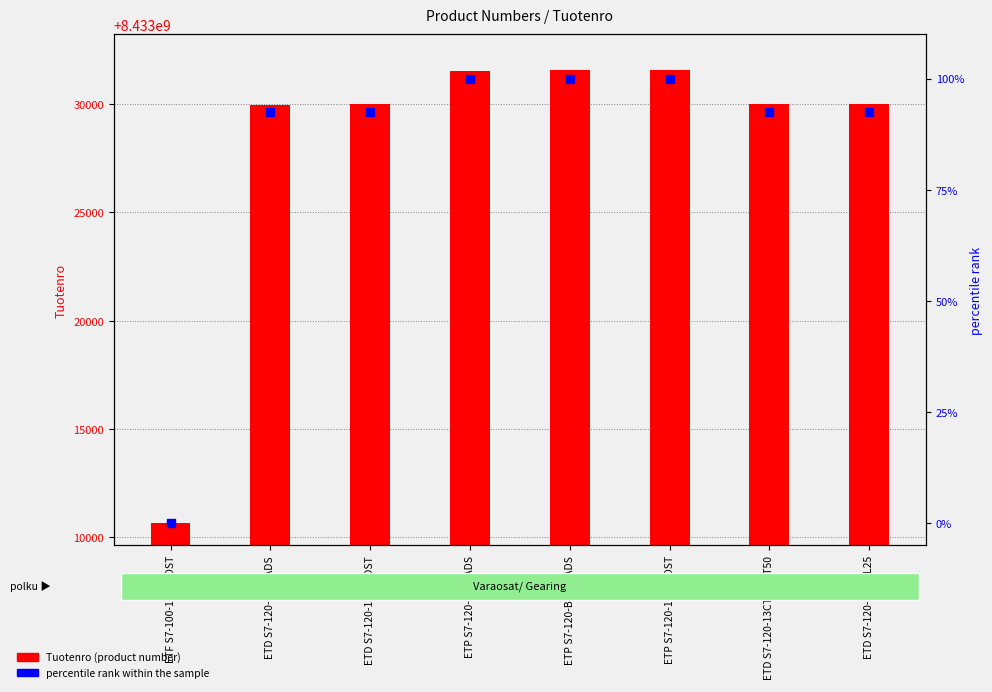

Is the value of percentile rank within the sample at ETF S7-100-13CTADST greater than the value of Tuotenro (product number) at ETD S7-120-13CTADS?

No